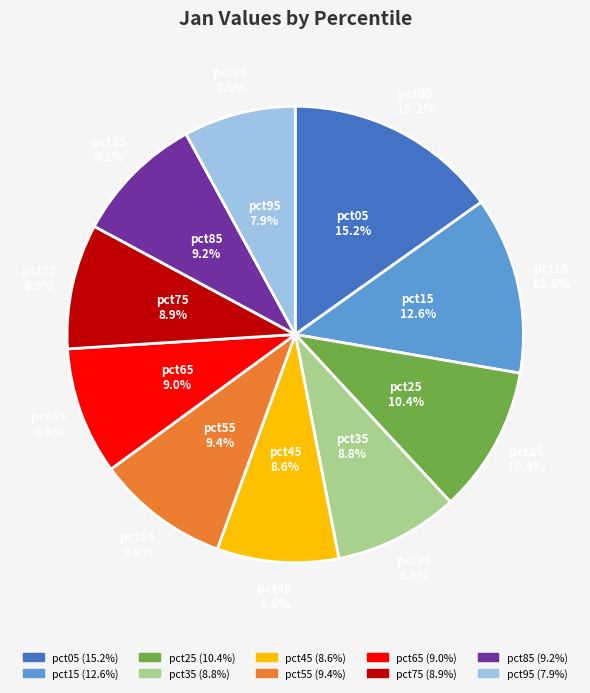

Is it true that pct55 is 1% of the pie?

False